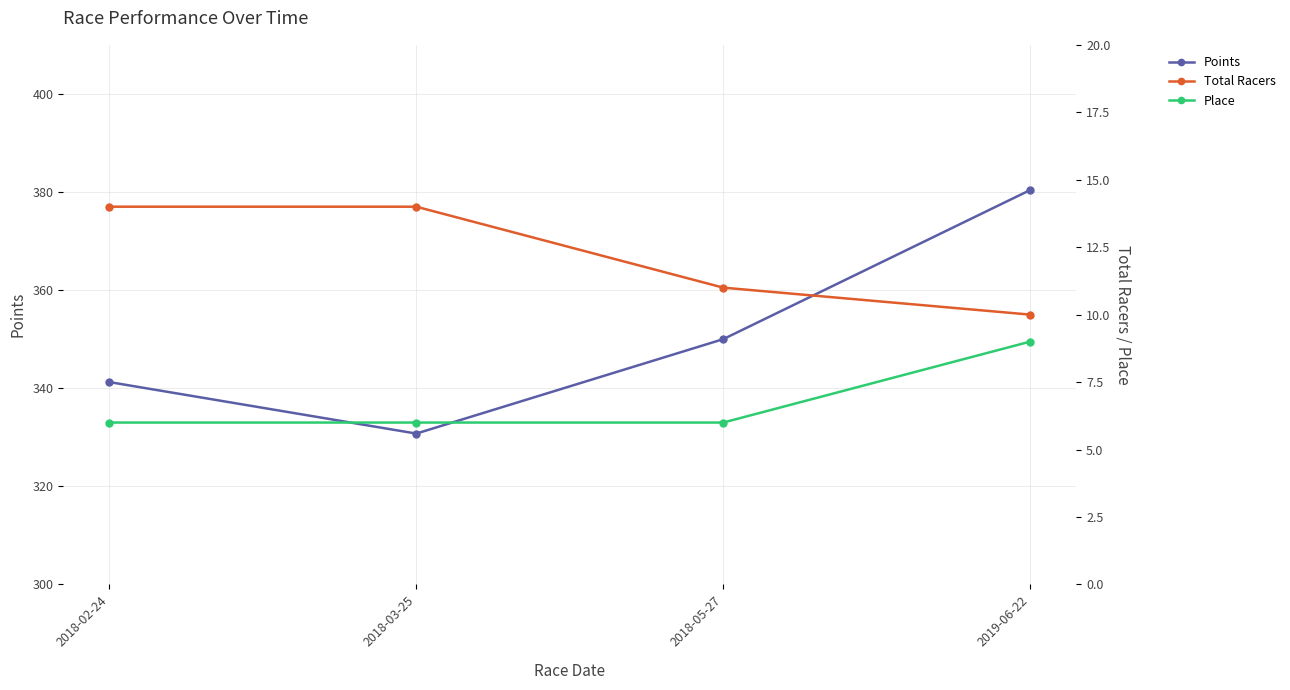

Which series has the largest total across all categories?

Points